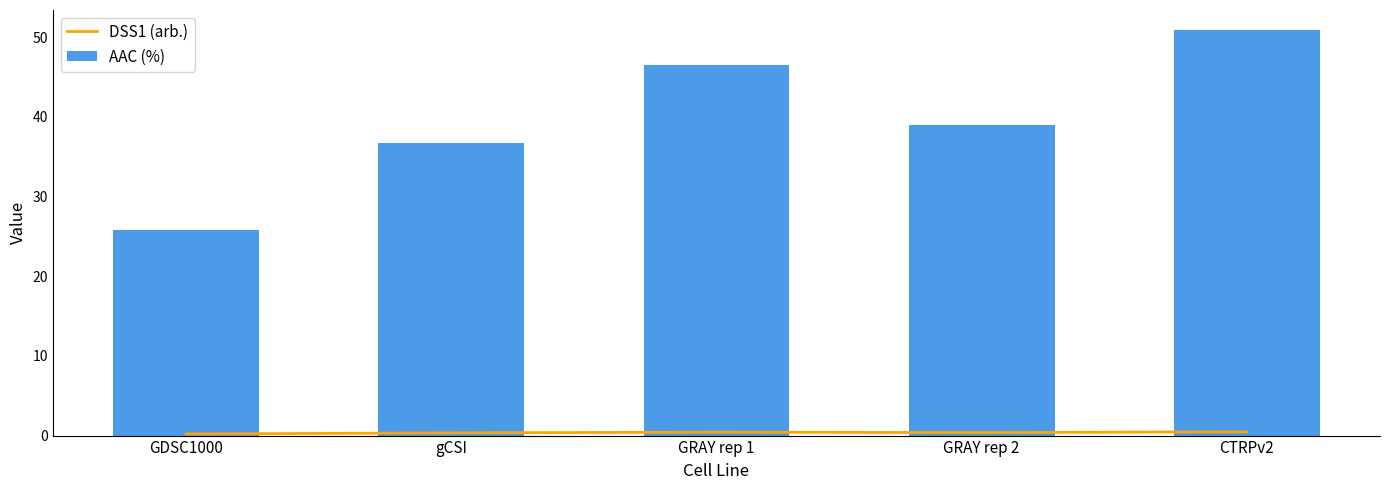

What is the label of the 1st bar from the right?

CTRPv2